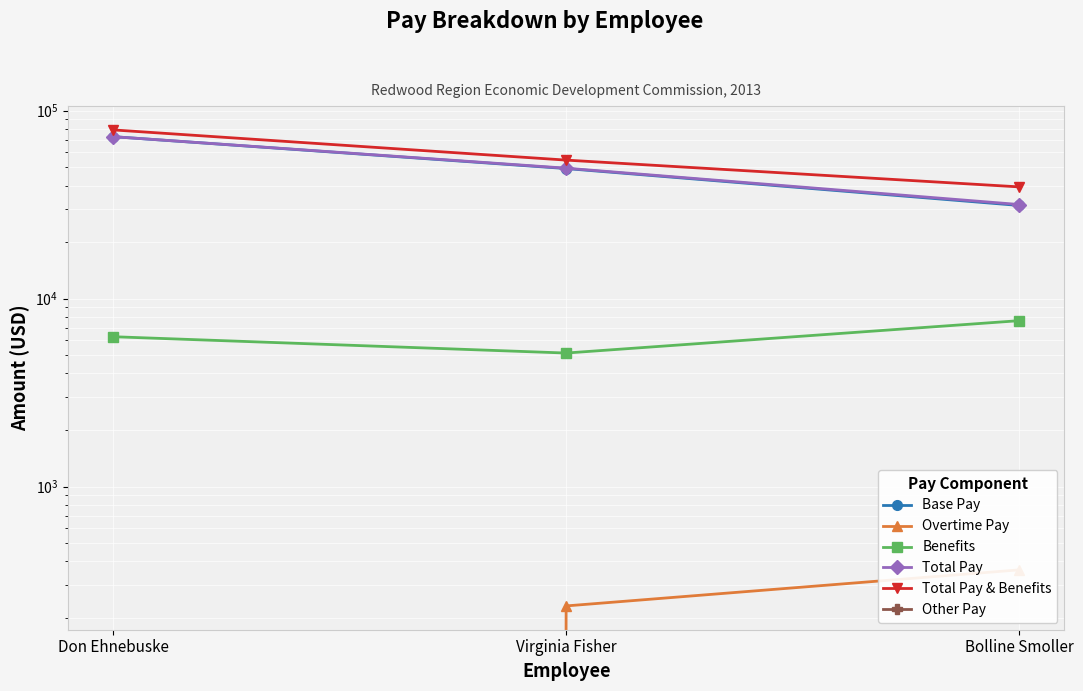

What is the maximum value for Total Pay?

72769.9